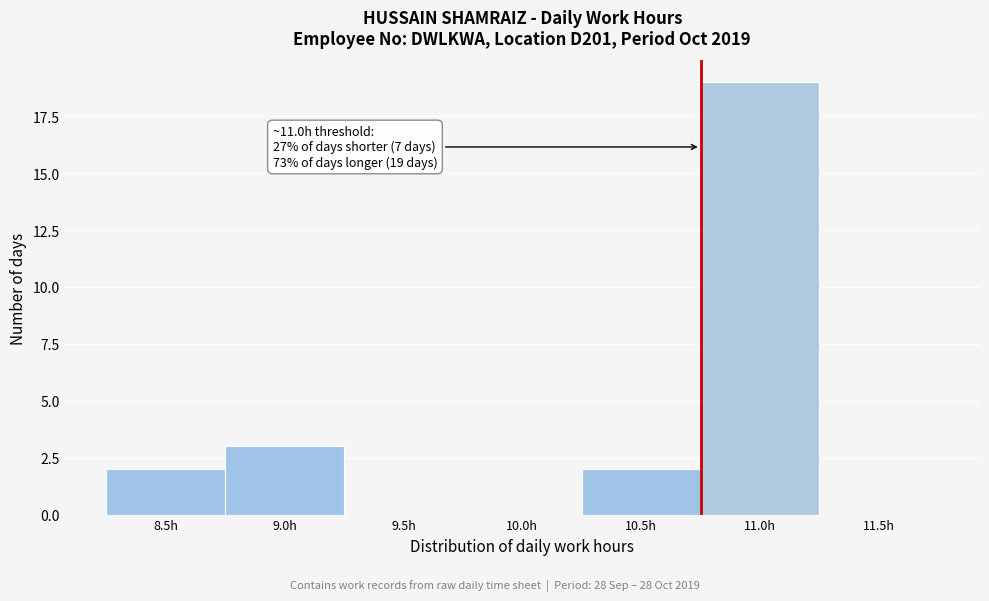

Reading left to right, transcribe all the data shown in this chart.

8.5h=2	9.0h=3	9.5h=0	10.0h=0	10.5h=2	11.0h=19	11.5h=0